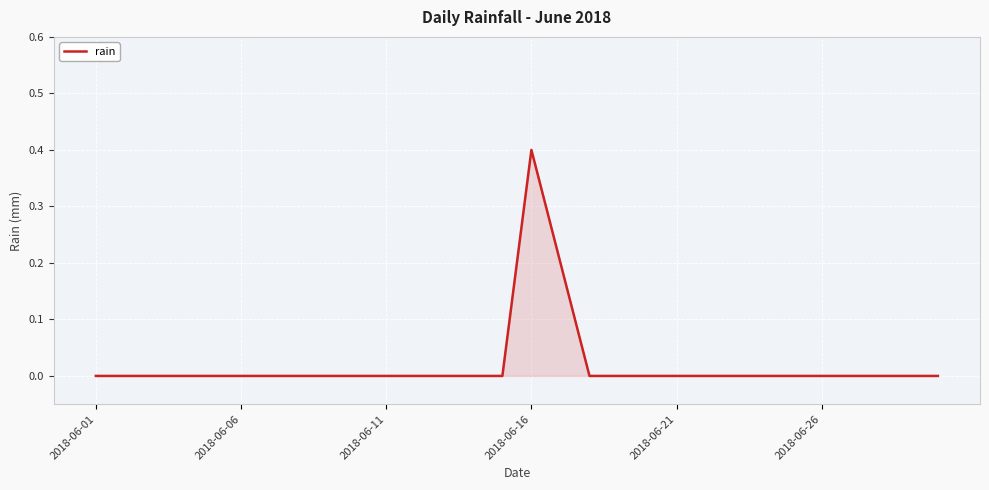

What is the difference between the maximum and minimum values?

0.4